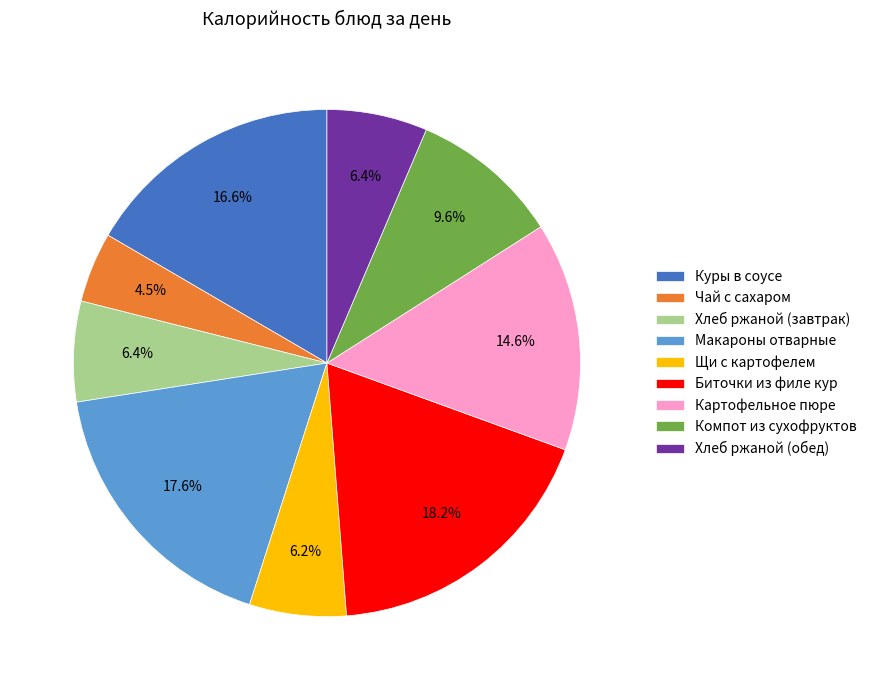

How many segments does this pie chart have?

9